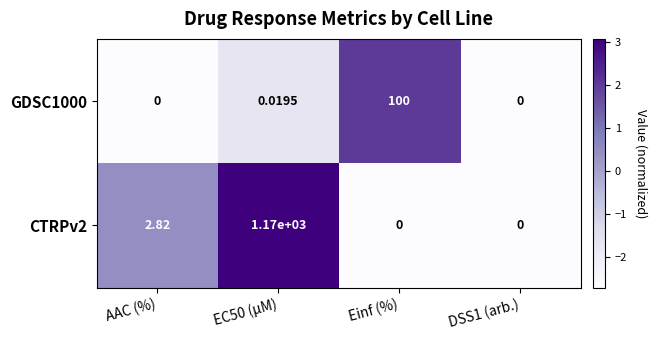

Where does the CTRPv2 series first go above 2?

AAC (%)